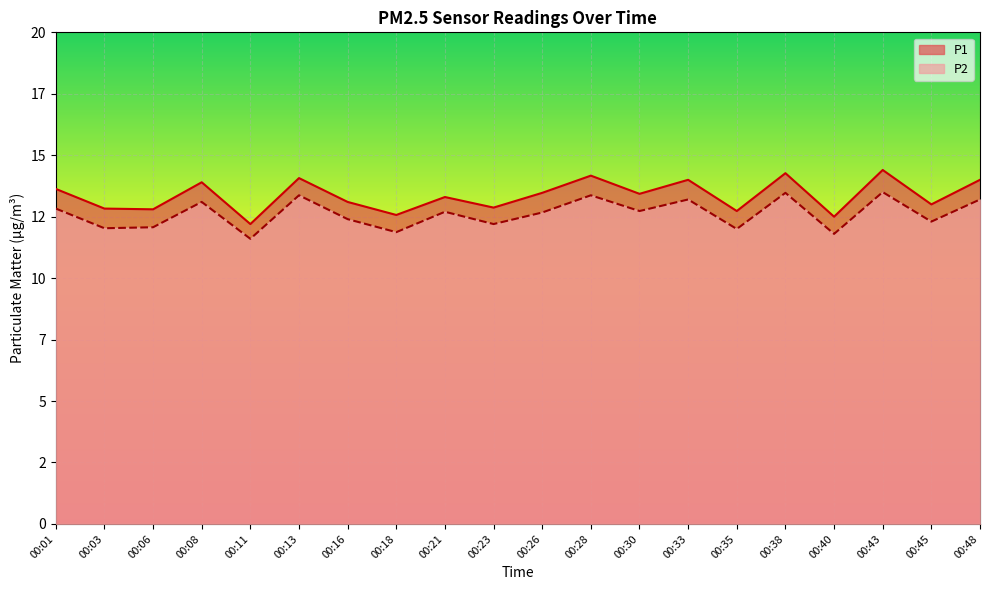

At 00:16, list the series in order from smallest to largest.

P2, P1